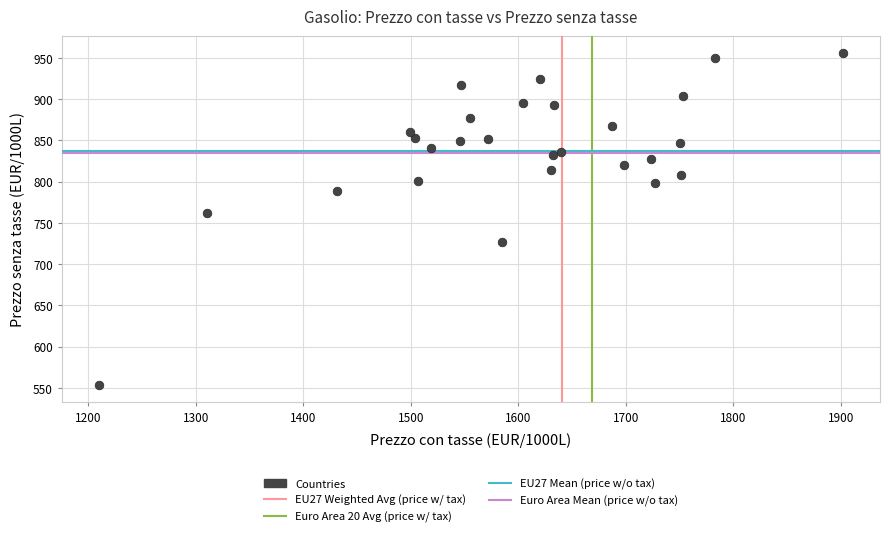

What Y value in the scatter plot is closest to 754?

761.4